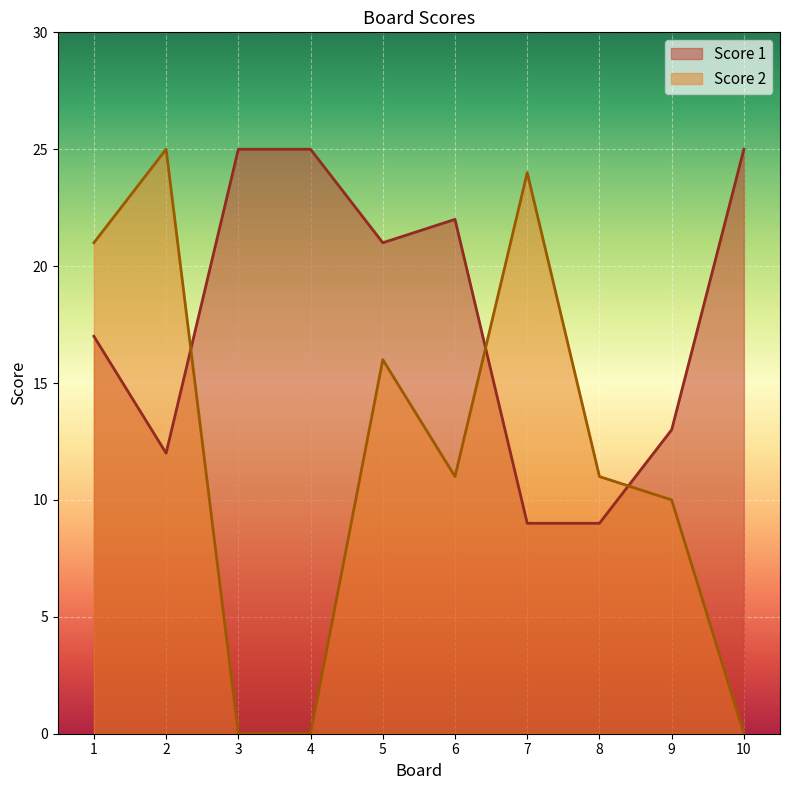

Where does the Score 1 series first go above 21?

3